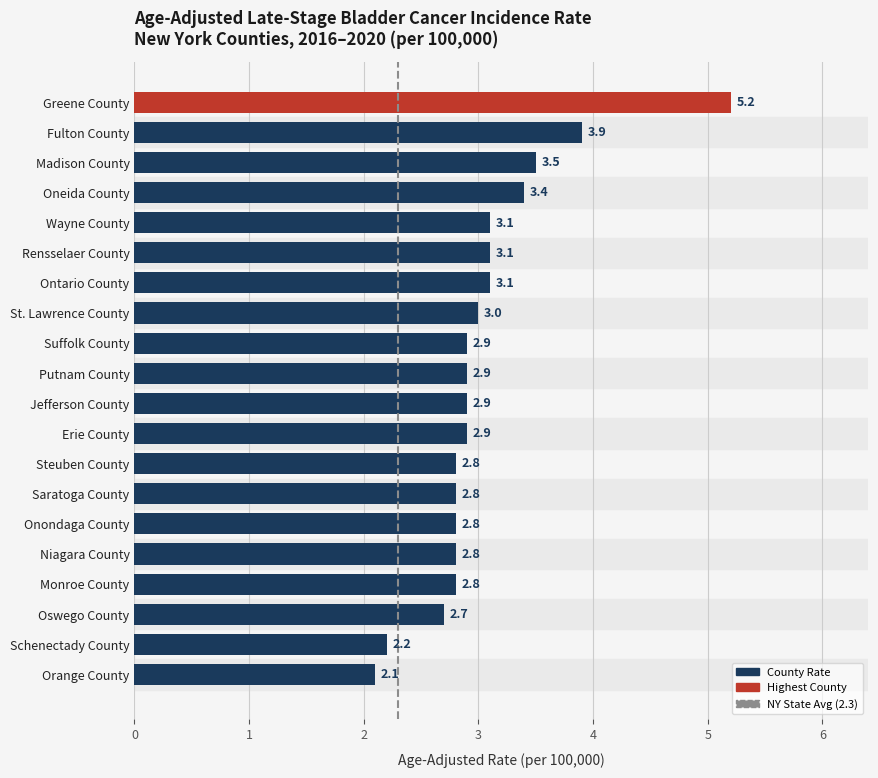

At which category does the chart reach its minimum across all series?

Orange County